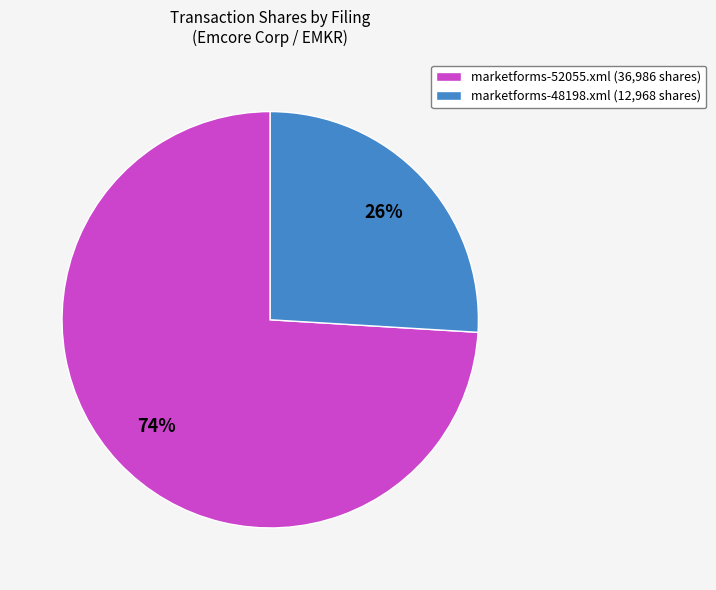

True or false: marketforms-52055.xml accounts for 88% of the total.

False